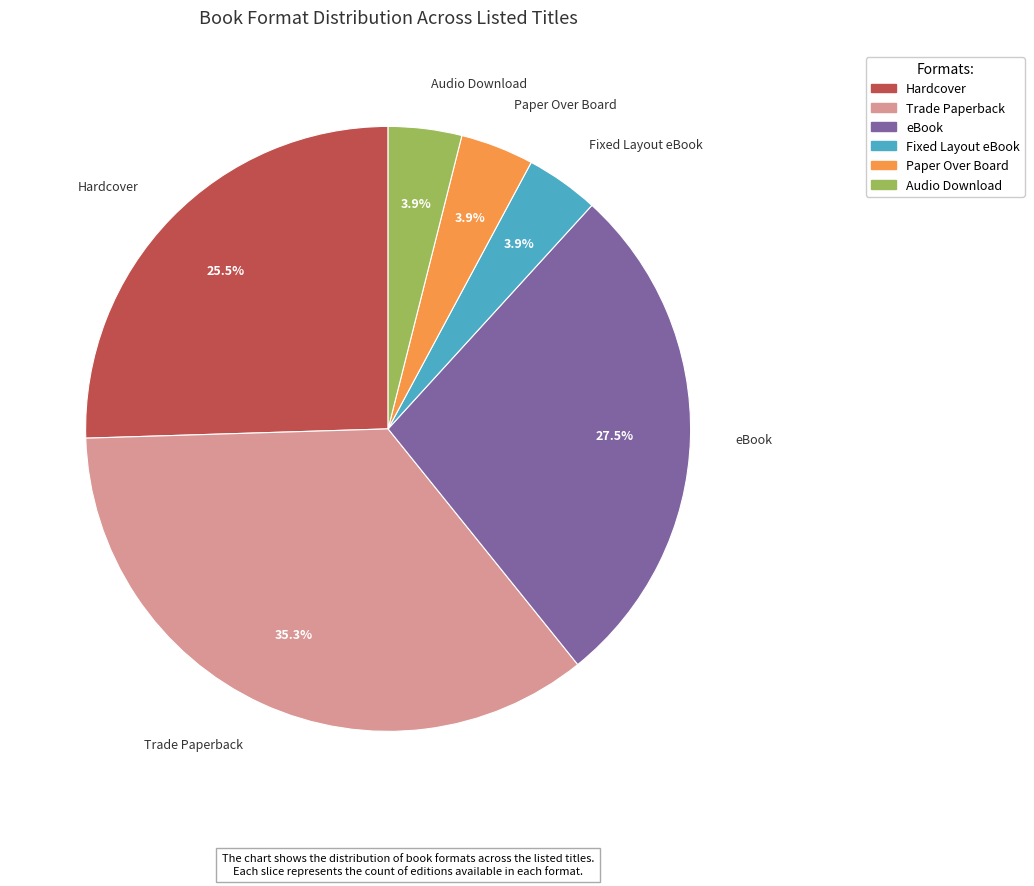

Does any single category account for the majority?

No